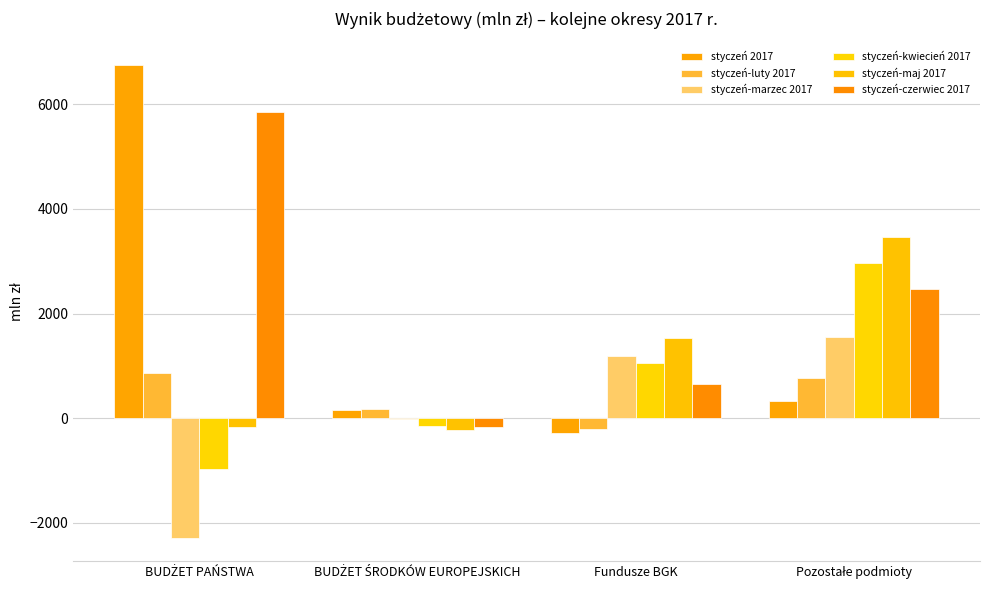

How many distinct data groups are displayed?

6